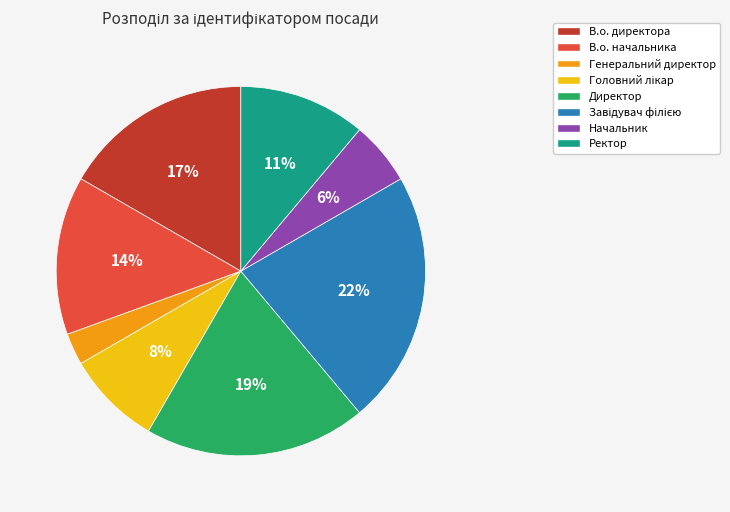

What is the ratio of the value at В.о. директора to the value at В.о. начальника?

1.2